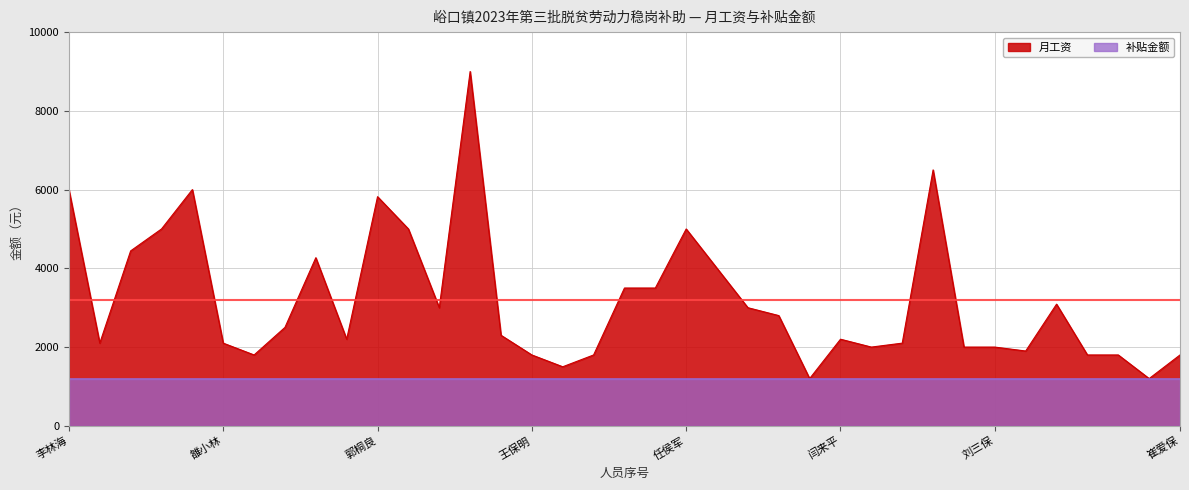

What value does the data have at 李帅帅, to the nearest 50?

2100